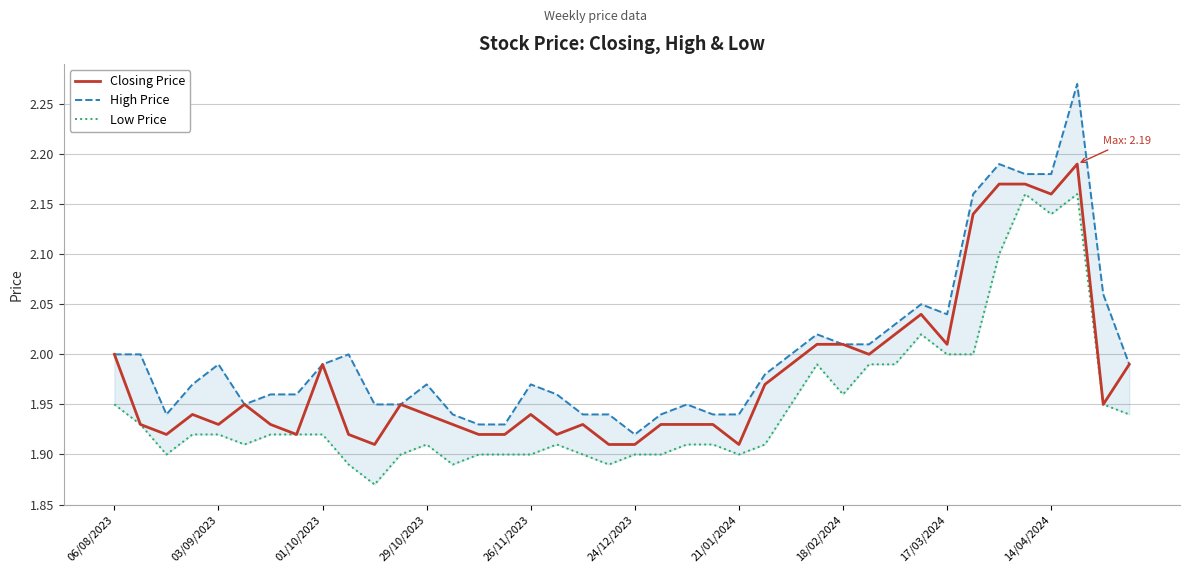

What position from the left is 26?

27